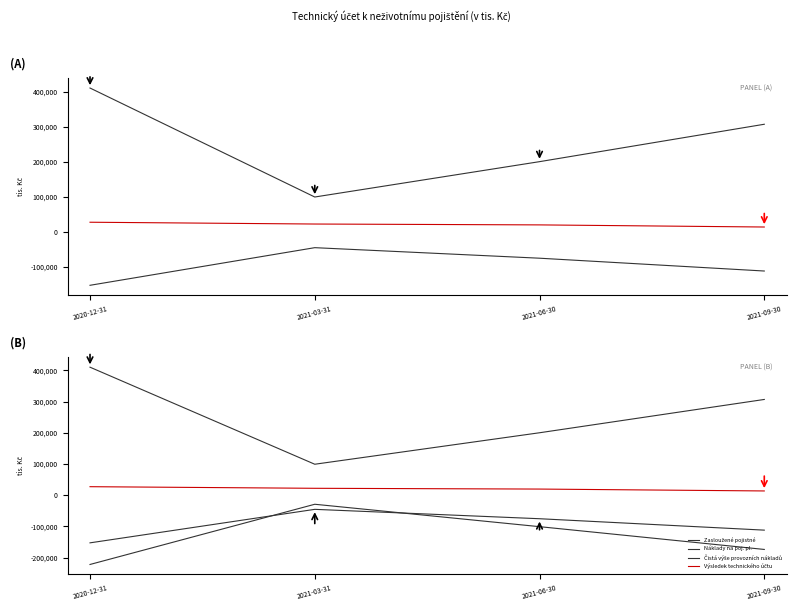

Reading left to right, transcribe all the data shown in this chart.

Zasloužené pojistné: 410233	99060	199990	306790
Čistá výše provozních nákladů: -152996	-45575	-75650	-112238
Výsledek technického účtu: 27062	21927	19450	13399
Náklady na poj. pl.: -222319	-29276	-101116	-174150